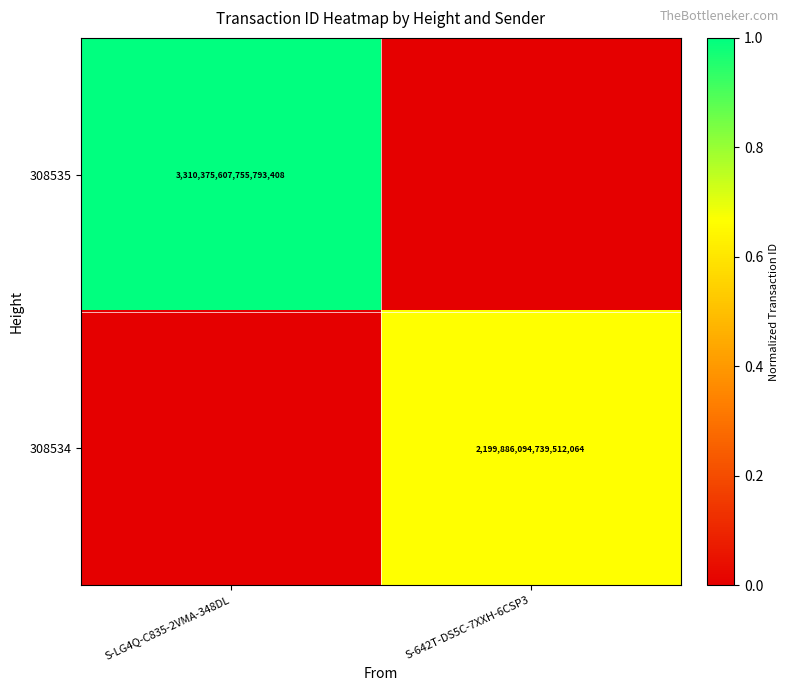

Is it true that 308534 equals 2199886094739512064 at S-642T-DS5C-7XXH-6CSP3?

True